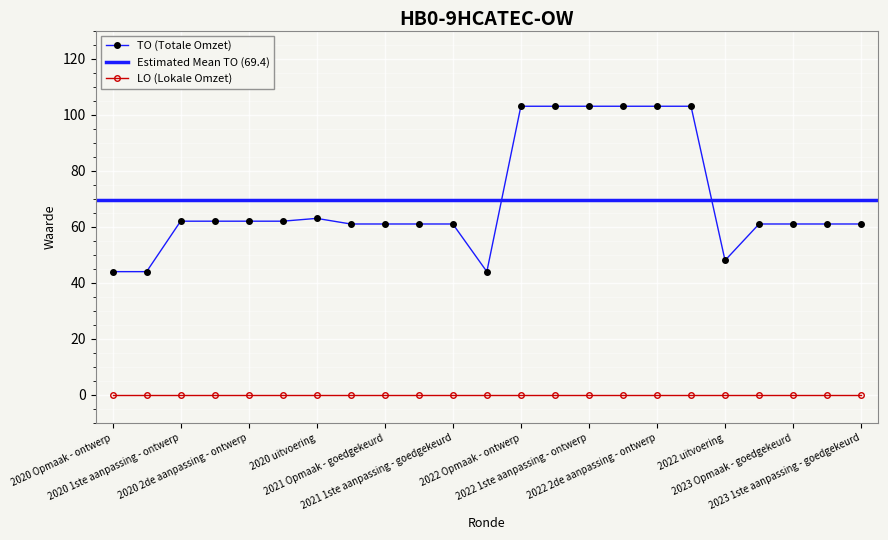

What is the maximum value shown in the chart?

103